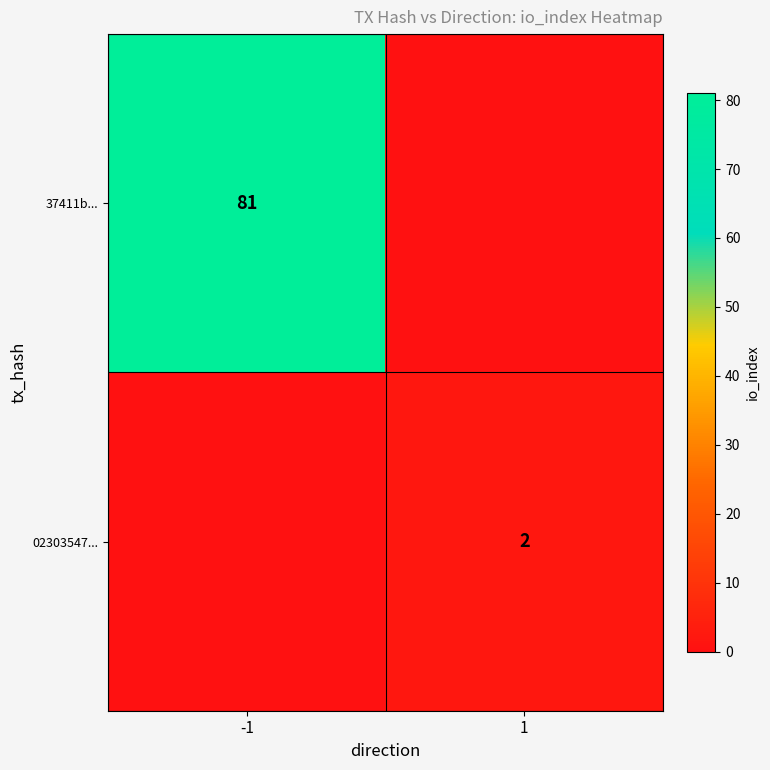

How many series are shown in this chart?

2